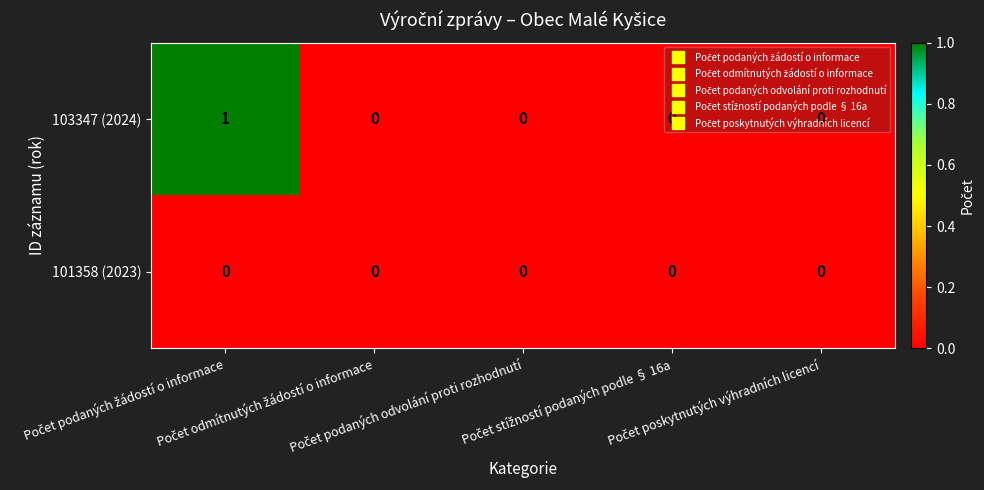

Which series has the widest spread of values?

103347 (2024)